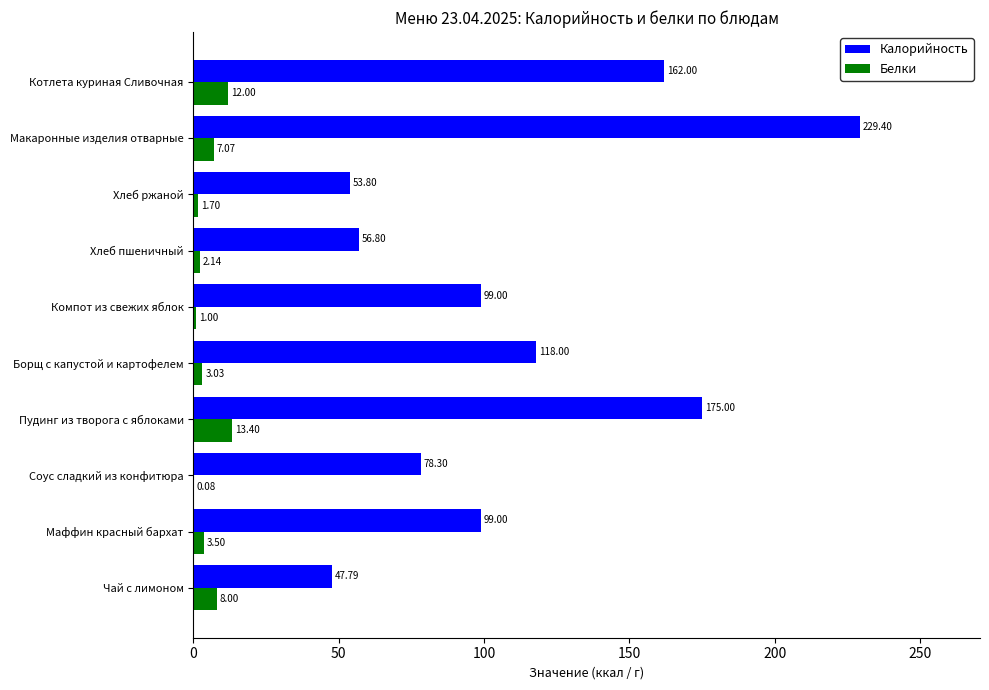

What is the sum of the Калорийность values at Чай с лимоном and Пудинг из творога с яблоками?

222.8